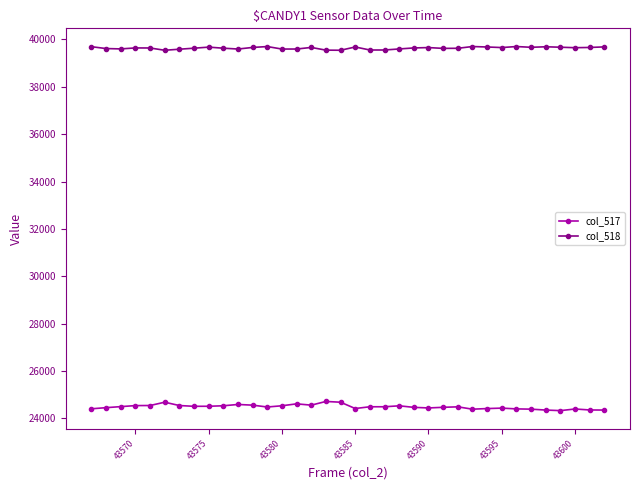

Does the chart display data point markers on the line(s)?

Yes